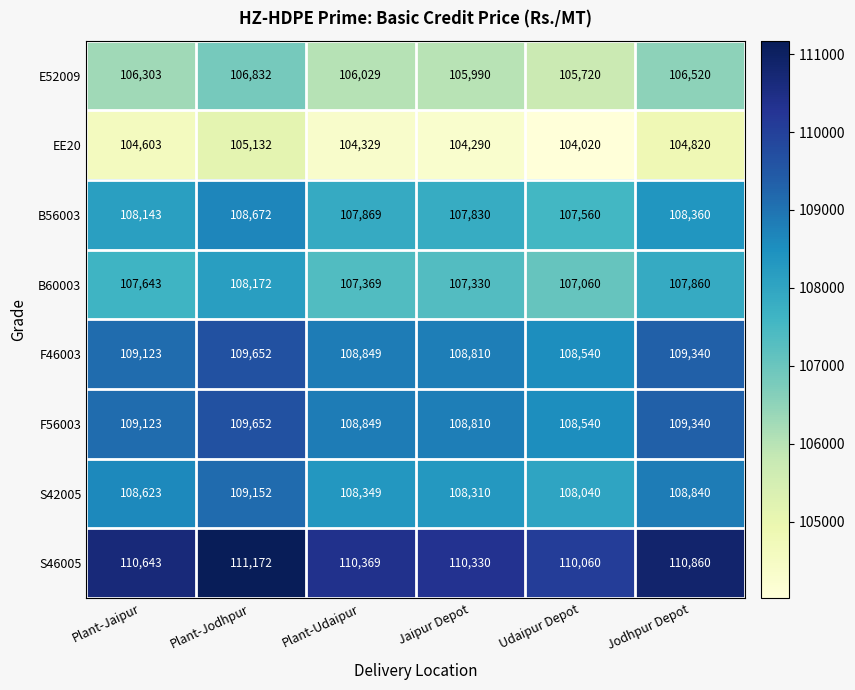

What is the difference between the highest and lowest values at Jodhpur Depot?

6040